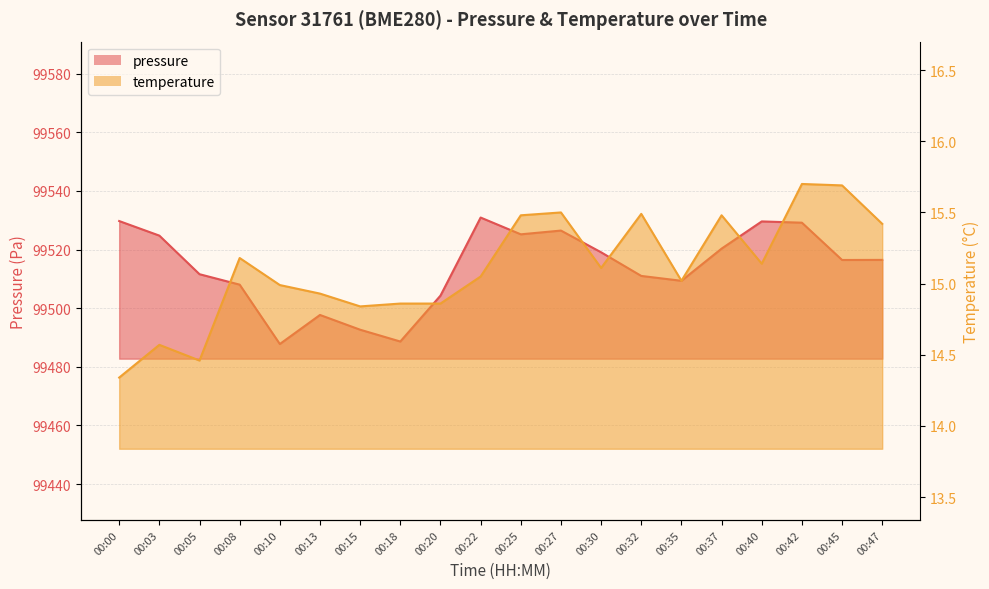

Read the temperature value at 00:40.

15.1